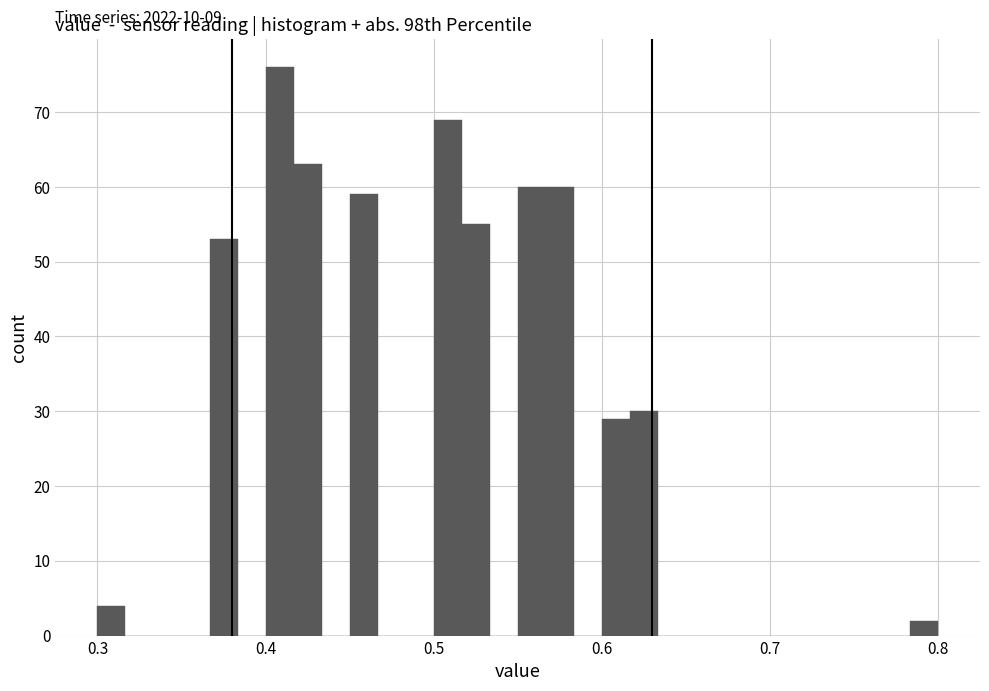

Read against the x-axis, roughly where is the centre of the tallest bar?

0.41